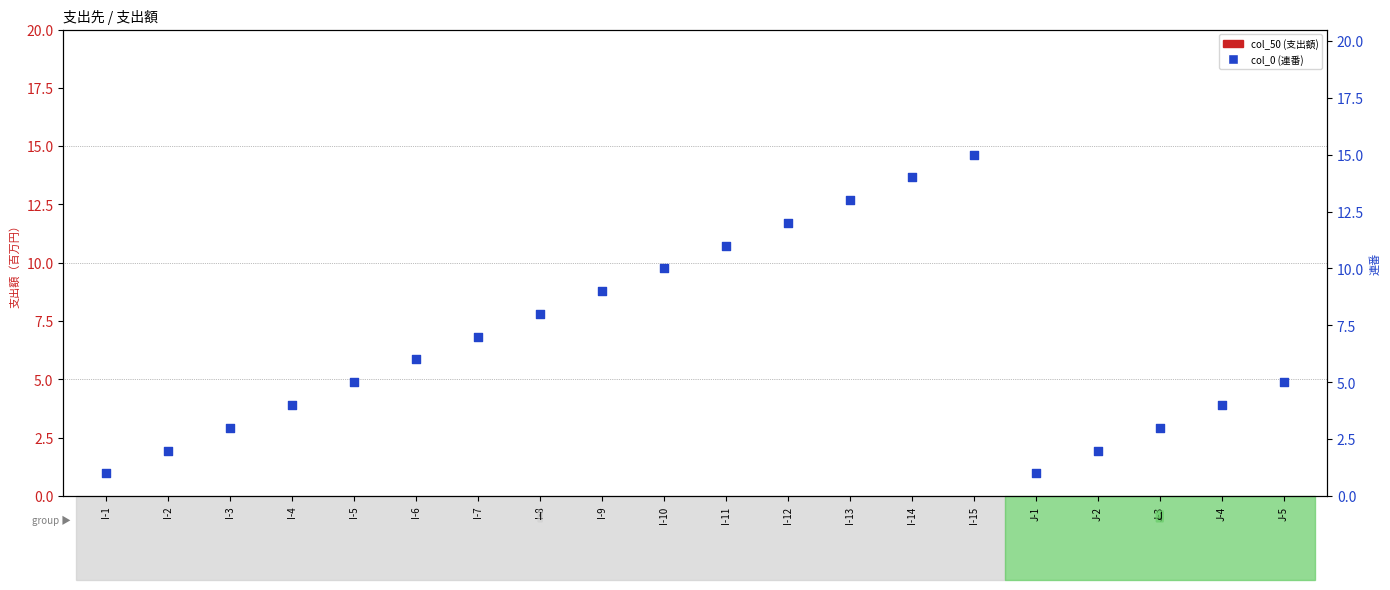

At how many categories does at least one series exceed 8?

7